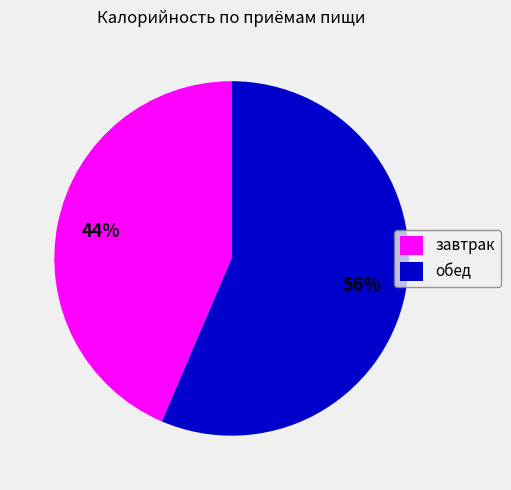

True or false: завтрак accounts for 51% of the total.

False